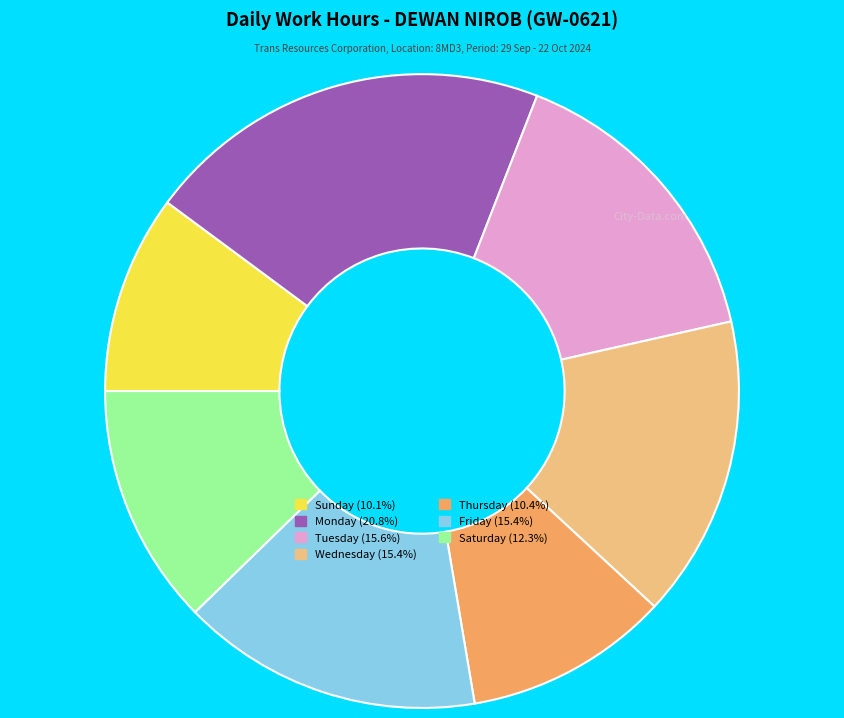

How many slices are in this pie chart?

7